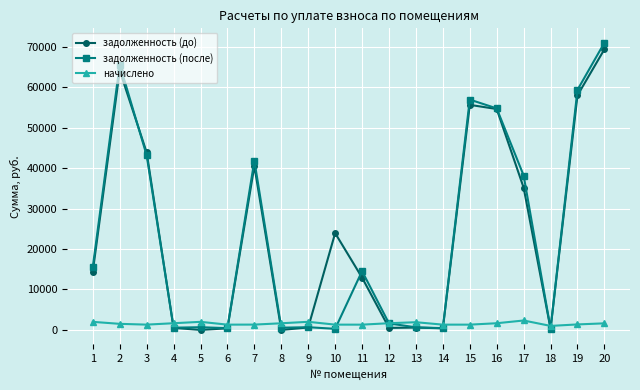

Between 1 and 12, which series saw the biggest shift?

задолженность (после)